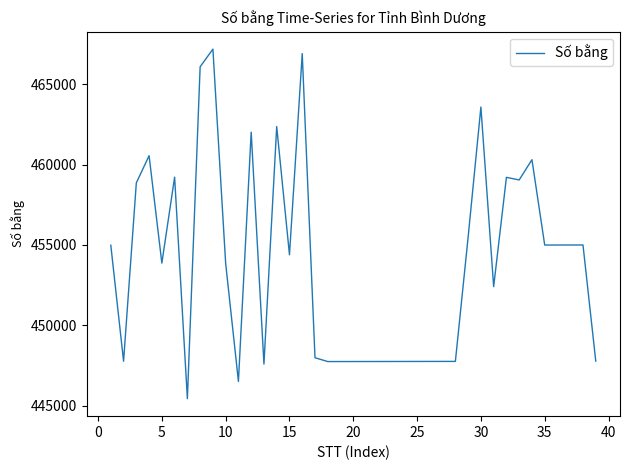

What is the minimum value shown in the chart?

445431